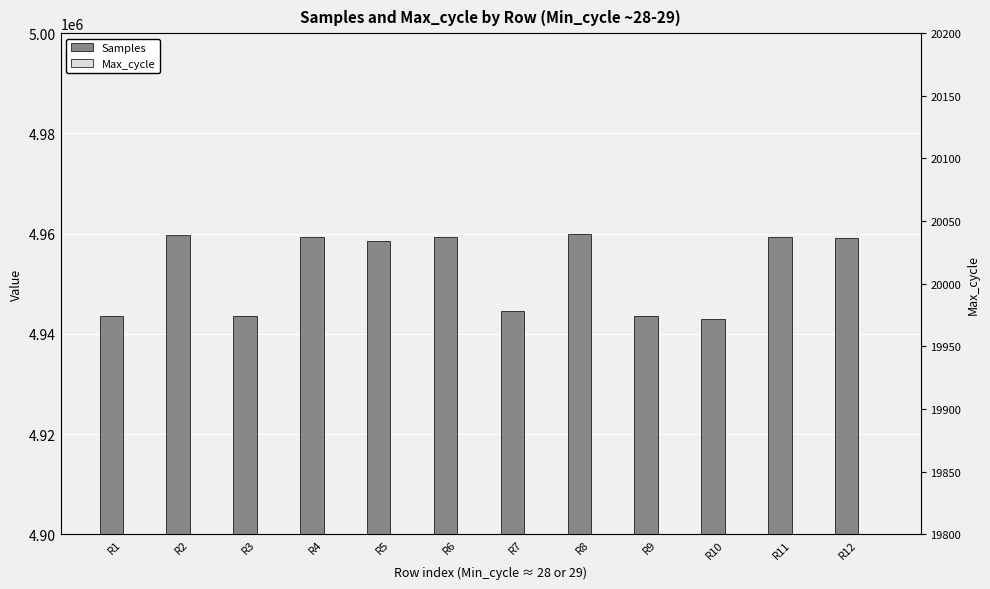

What is the difference between the second highest and minimum values in the Samples series?

16837